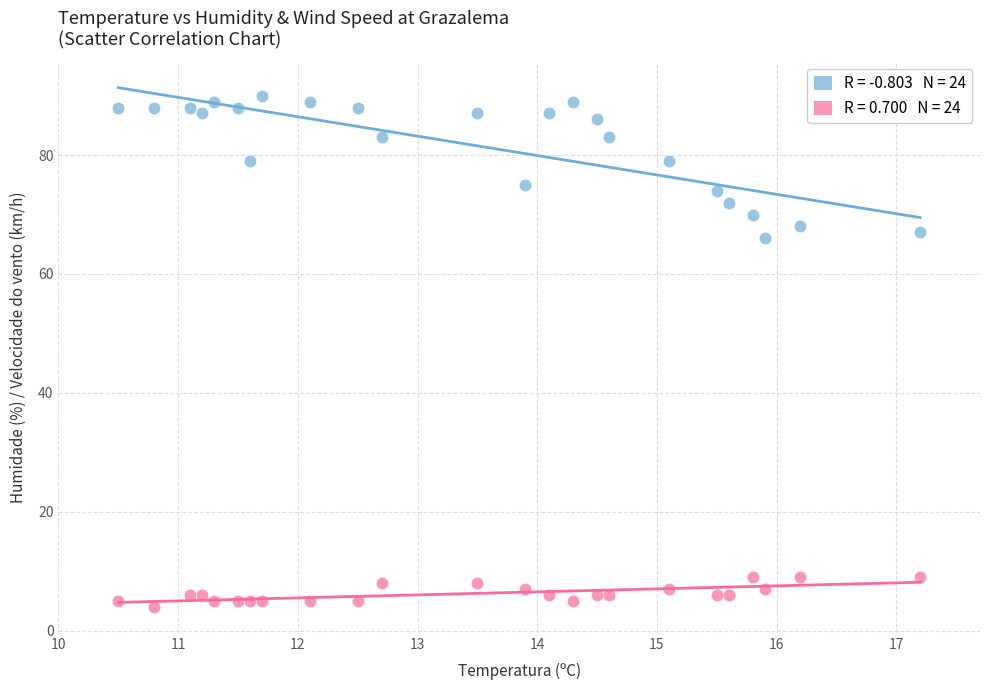

Across all series, what Y value is closest to 47?

66